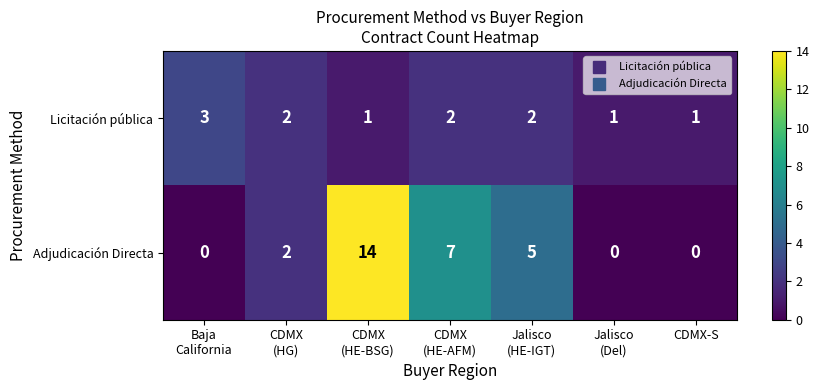

What is the spread (max minus min) of values at Baja
California?

3